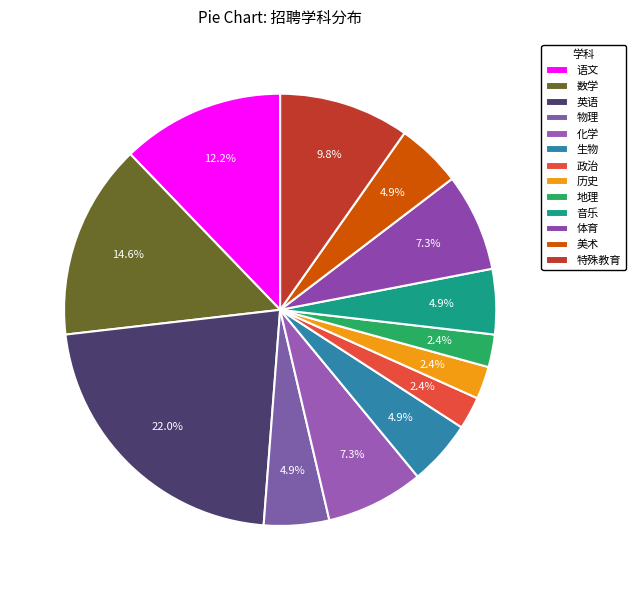

Is there a majority slice in this chart?

No